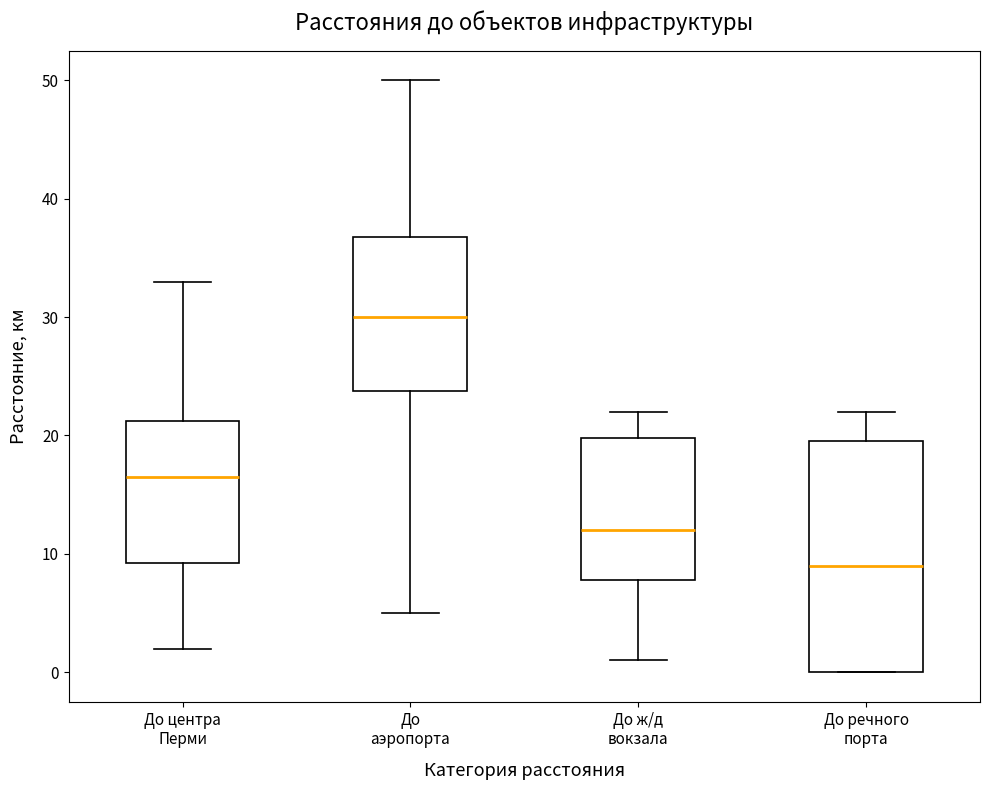

Which box has the highest median line?

До аэропорта